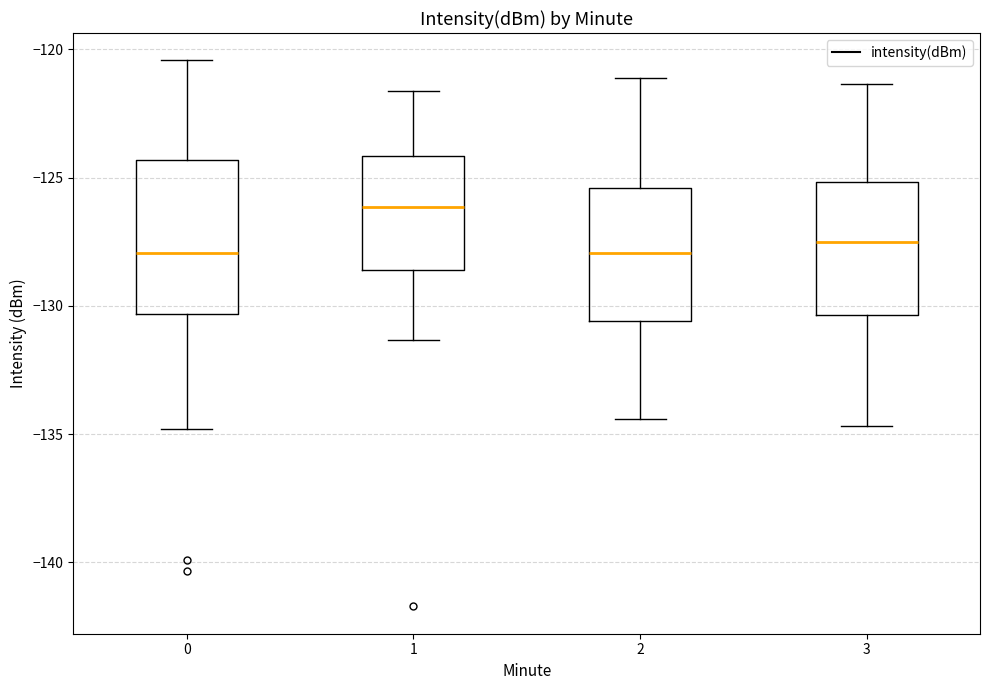

Reading left to right, read every box against the y-axis: the position of its median line, the range the box covers, and the ends of its whiskers. The values are not printed on the chart, so give them approximately, as read against the axis.

0: median -128.0, box -130.5 to -124.5, whiskers -135.0 to -120.5
1: median -126.0, box -128.5 to -124.0, whiskers -131.5 to -121.5
2: median -128.0, box -130.5 to -125.5, whiskers -134.5 to -121.0
3: median -127.5, box -130.5 to -125.0, whiskers -134.5 to -121.5